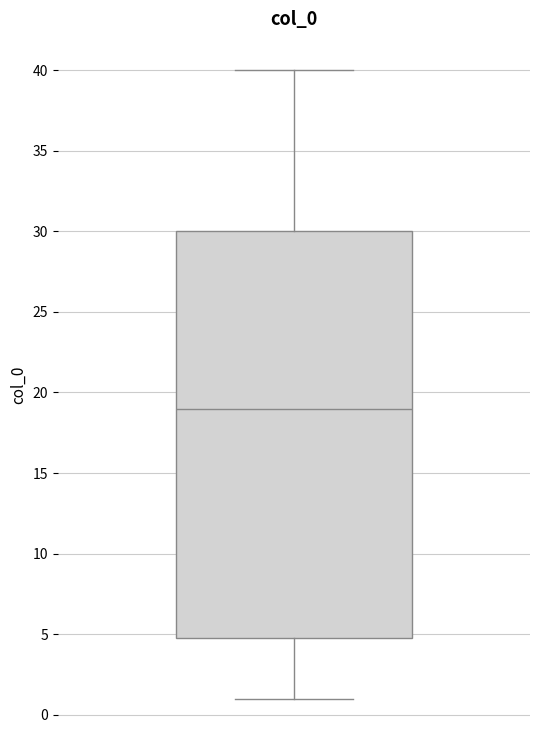

Read this box plot against the y-axis: the position of the median line, the range covered by the box, and the ends of both whiskers. The values are not printed on the chart, so give them approximately, as read against the axis.

median 19, box 5 to 30, whiskers 1 to 40